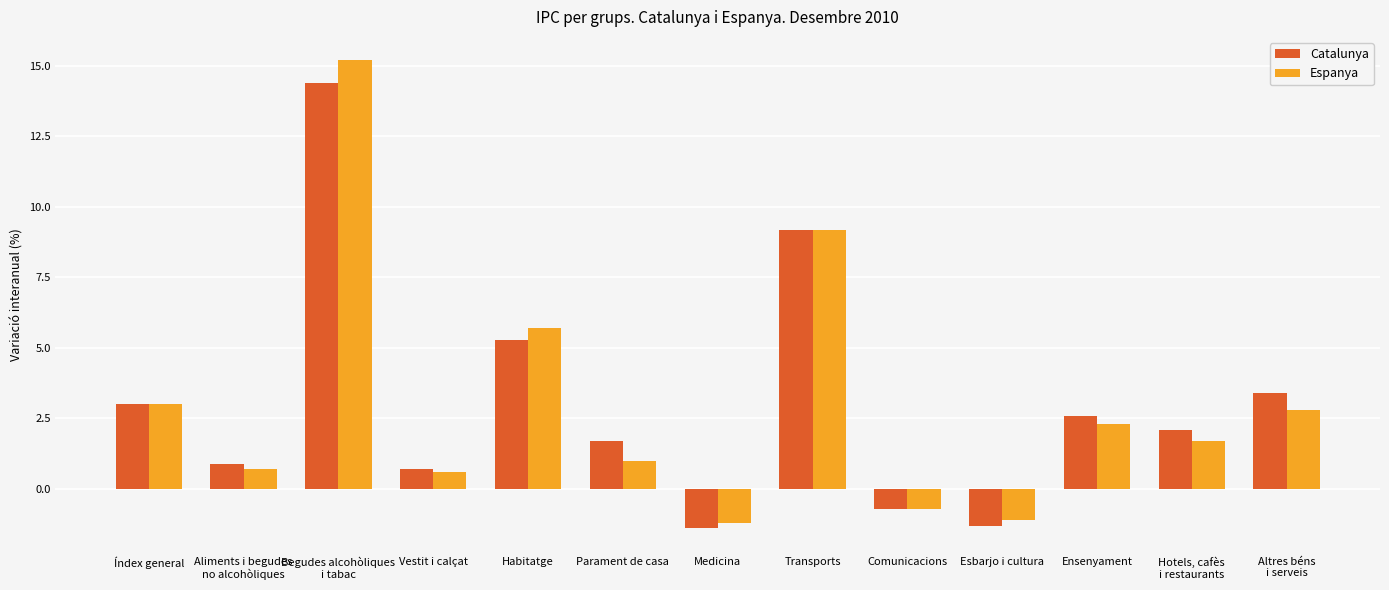

What is the label of the 7th bar from the left?

Medicina